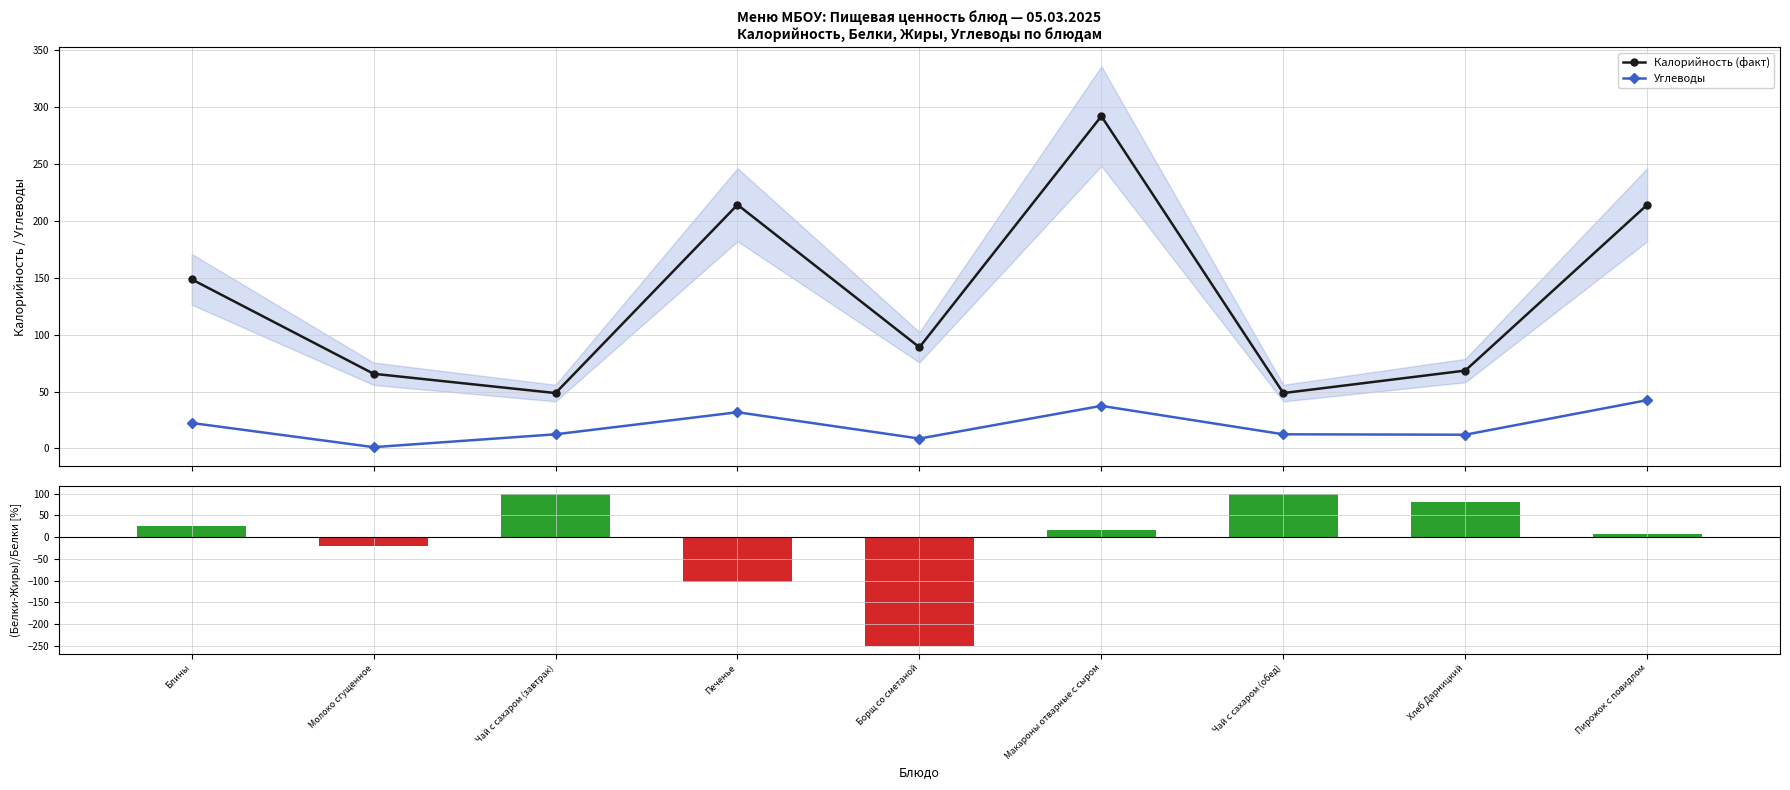

Rank the series by their maximum value, from lowest to highest.

Углеводы, (Белки-Жиры)/Белки [%], Калорийность (факт)